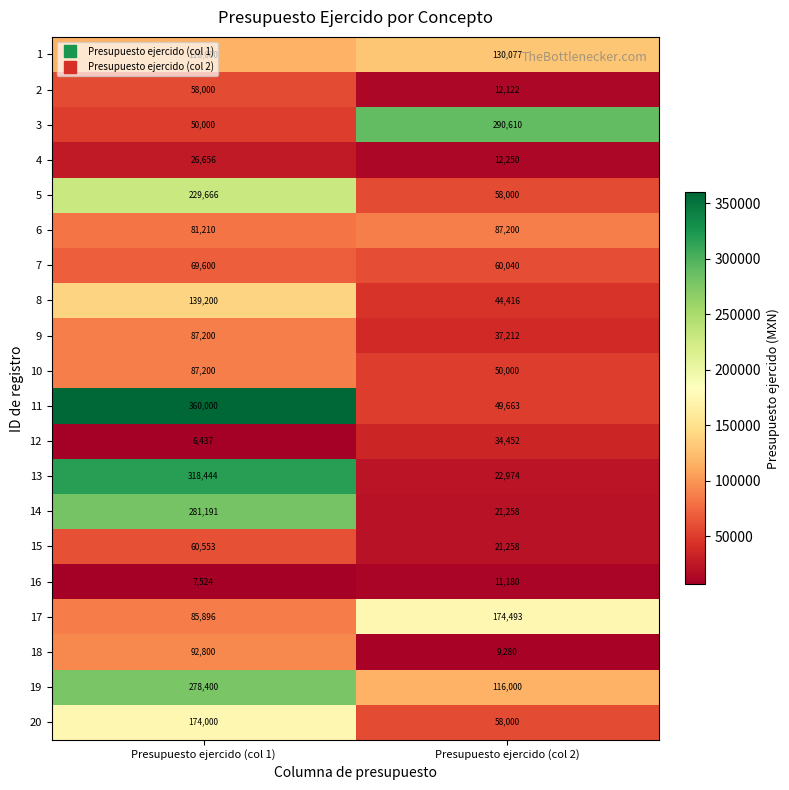

List the labels in order of 11 value, largest first.

Presupuesto ejercido (col 1), Presupuesto ejercido (col 2)